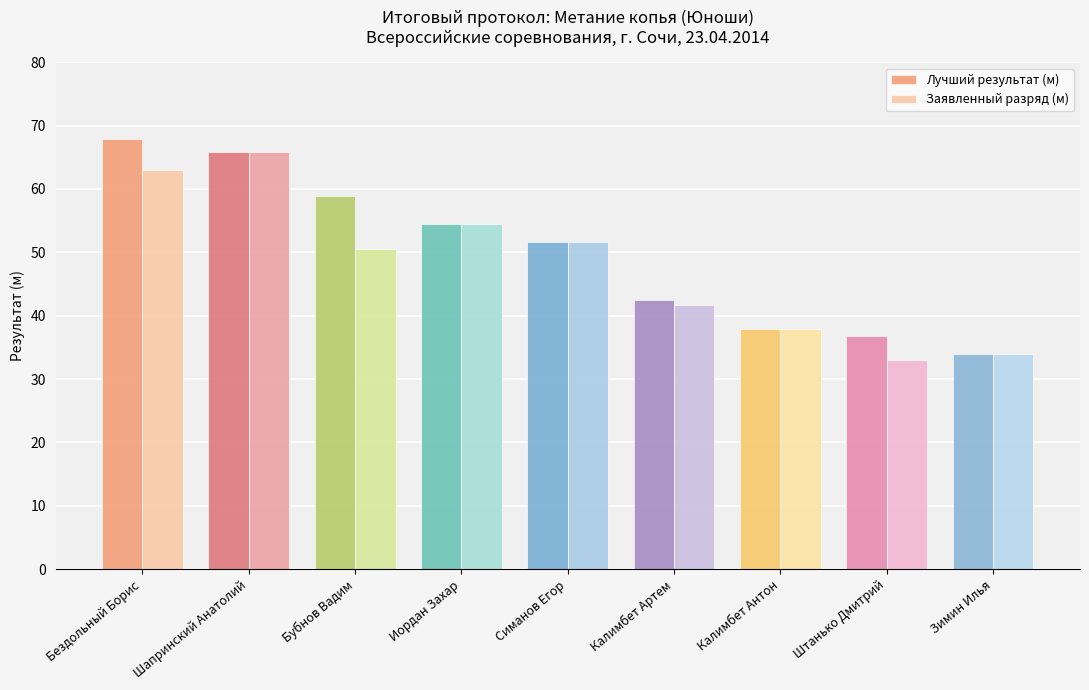

Which category has the highest value across all series?

Бездольный Борис